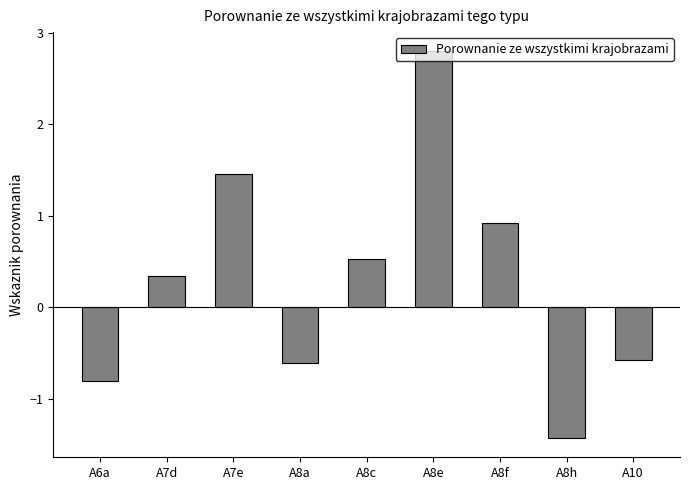

What is the difference between the maximum and minimum values?

4.2